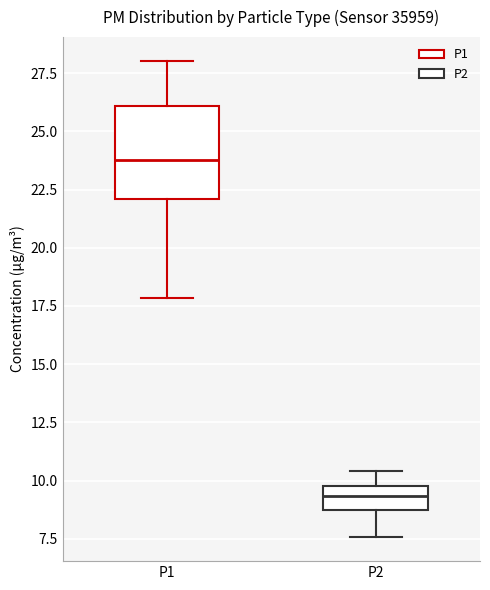

Reading left to right, read every box against the y-axis: the position of its median line, the range the box covers, and the ends of its whiskers. The values are not printed on the chart, so give them approximately, as read against the axis.

P1: median 24.0, box 22.0 to 26.0, whiskers 18.0 to 28.0
P2: median 9.5, box 9.0 to 10.0, whiskers 7.5 to 10.5